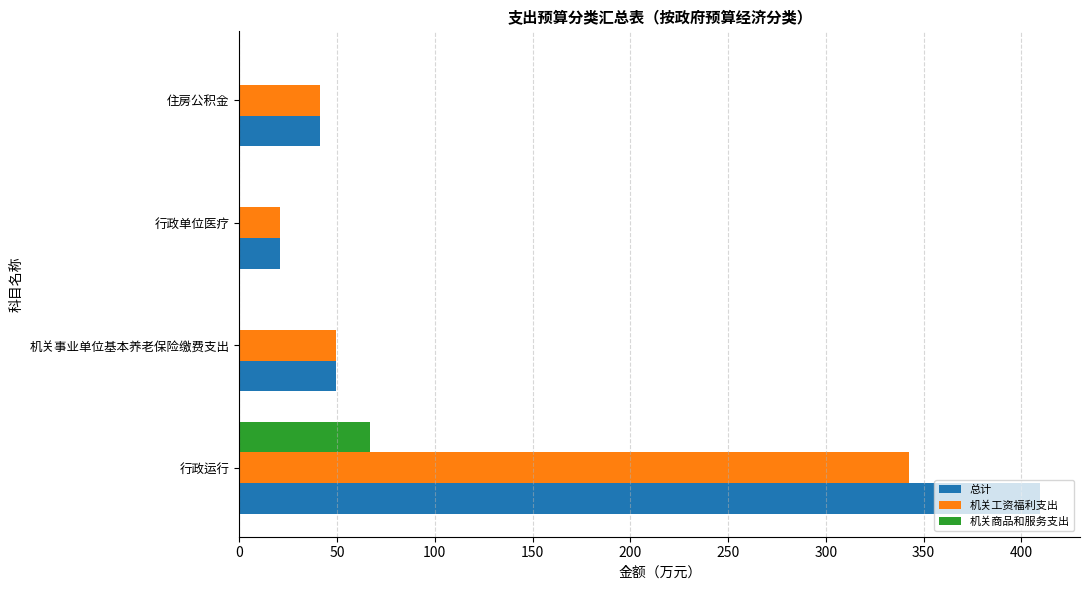

What value does the 机关商品和服务支出 series have at 行政运行?

67.0